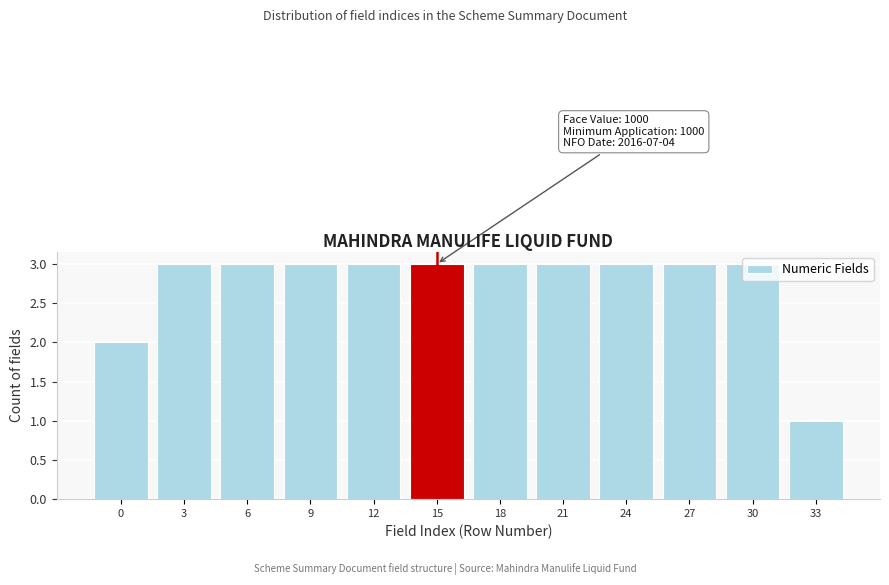

True or false: the data shows 3 at 21.

True